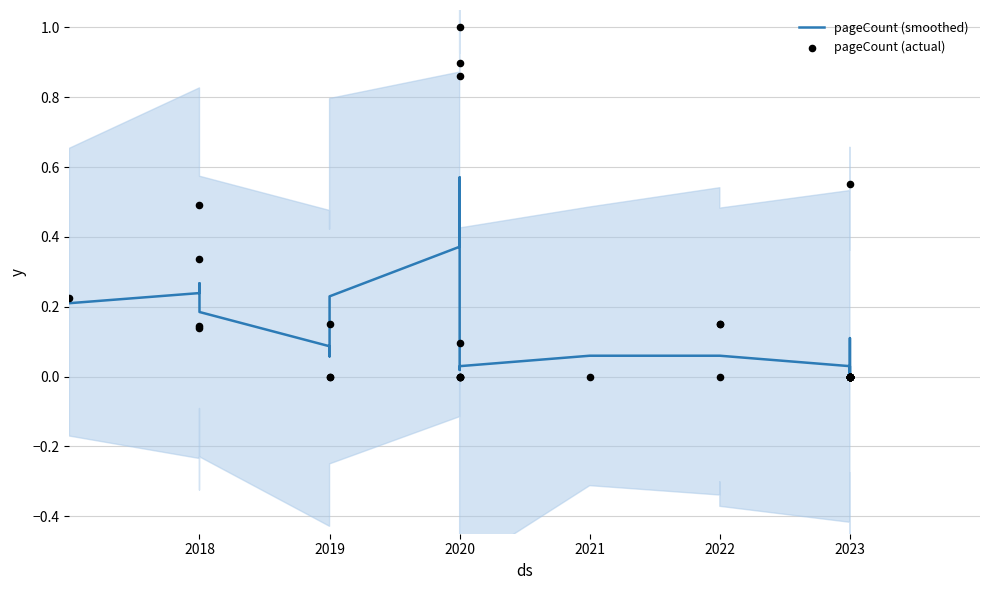

Which series contains the lowest Y value?

pageCount (smoothed)